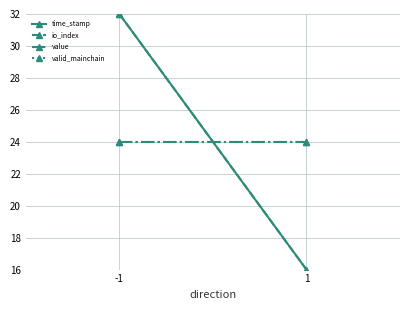

What are all the series names shown in the legend?

time_stamp, io_index, value, valid_mainchain